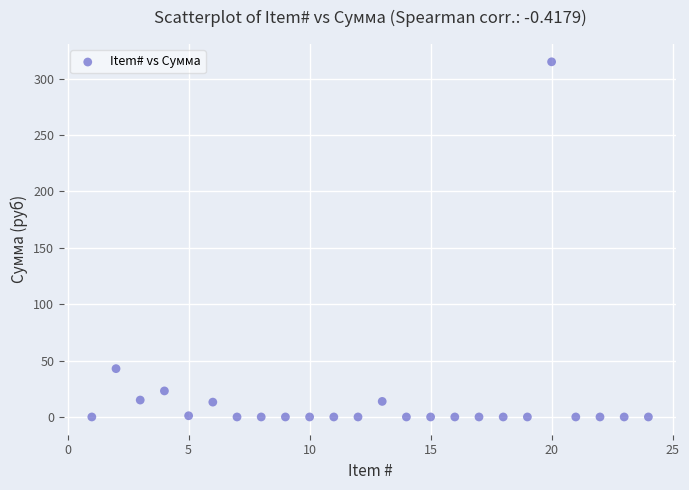

What is the range of Y values (max minus min)?

315.0